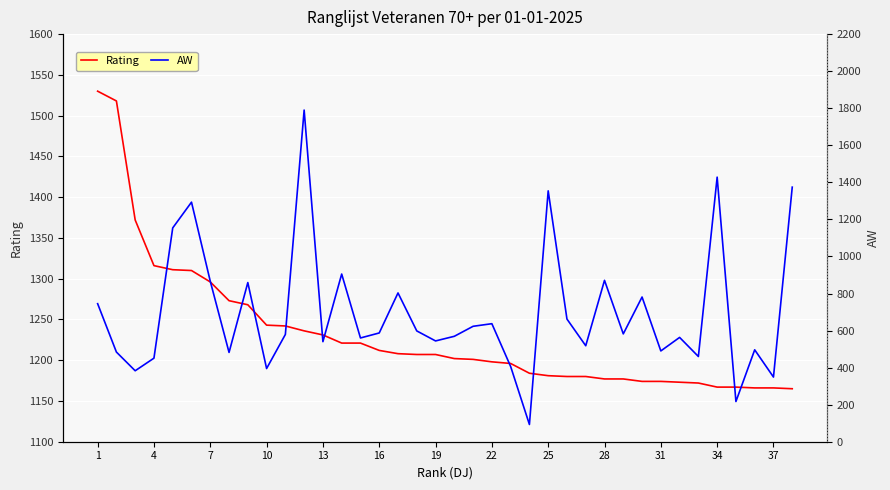

What is the lowest value of the Rating series?

1165